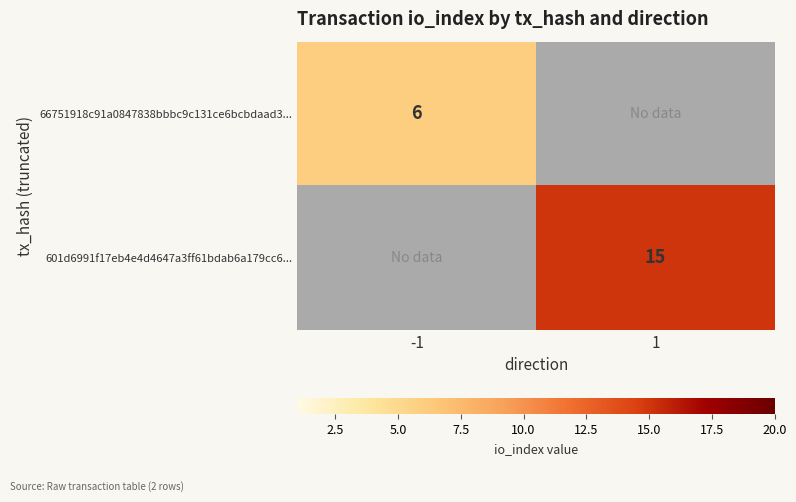

Is the value of 66751918c91a0847838bbbc9c131ce6bcbdaad3... at -1 greater than the value of 601d6991f17eb4e4d4647a3ff61bdab6a179cc6... at 1?

No